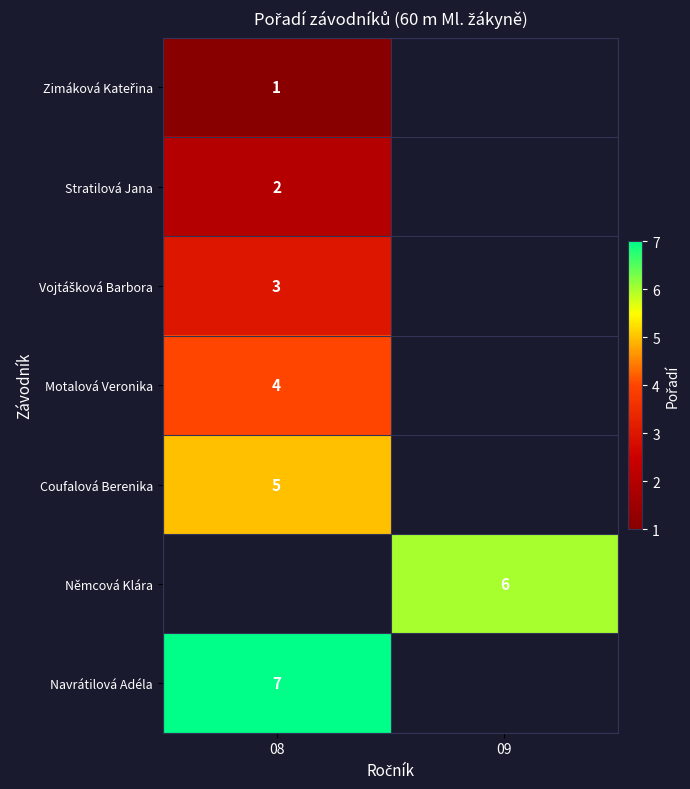

What is the minimum value shown in the chart?

1.0